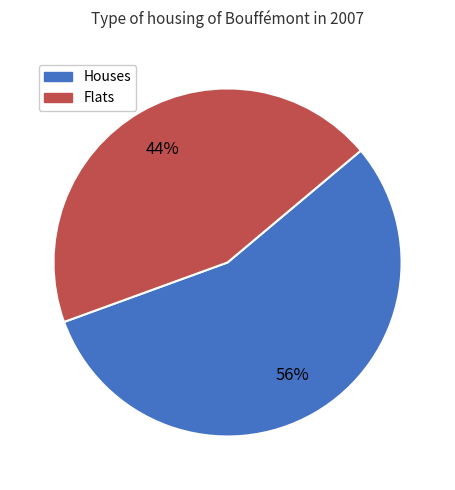

How many slices are in this pie chart?

2